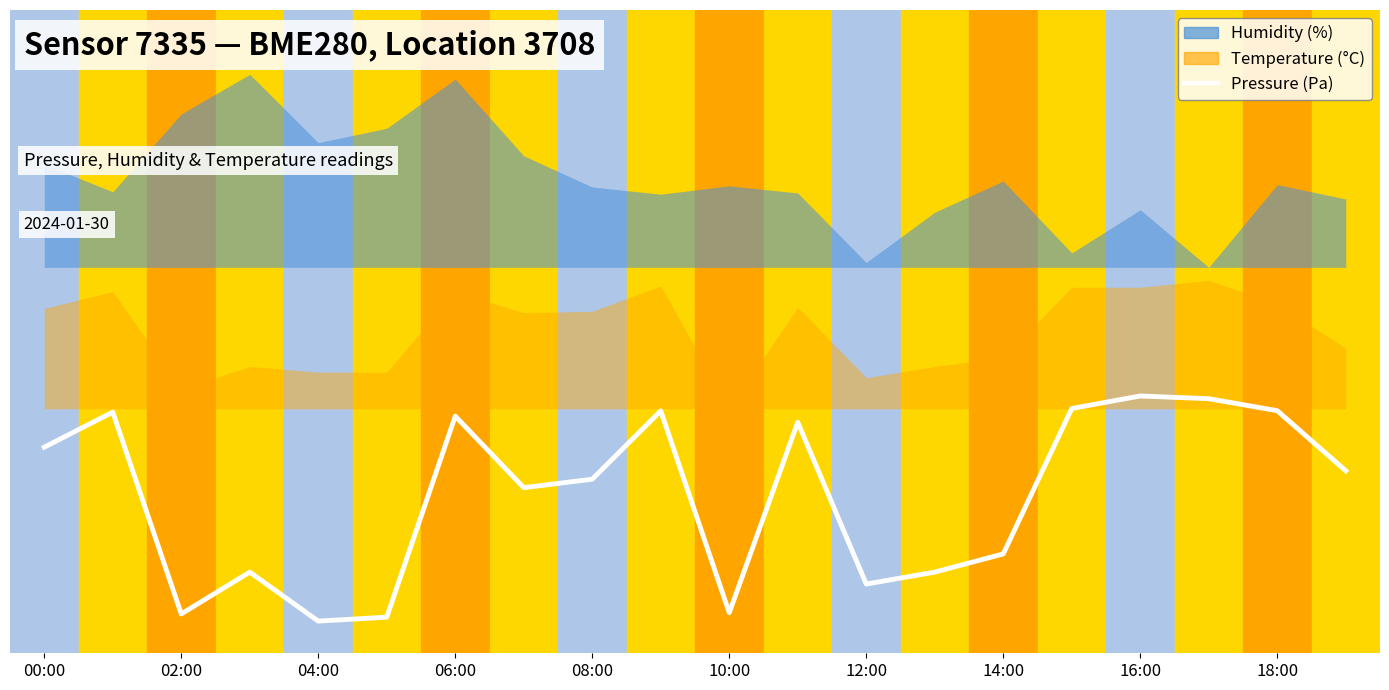

True or false: the data has more than 2 interior local peaks.

True